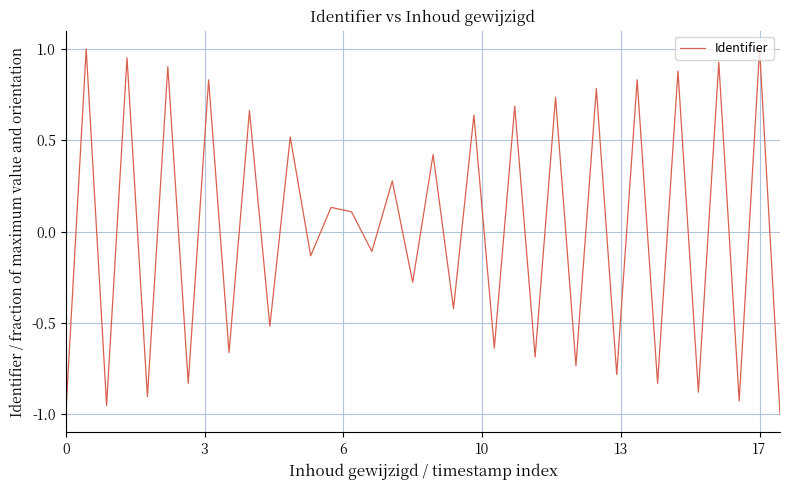

Does the chart display data point markers on the line(s)?

No